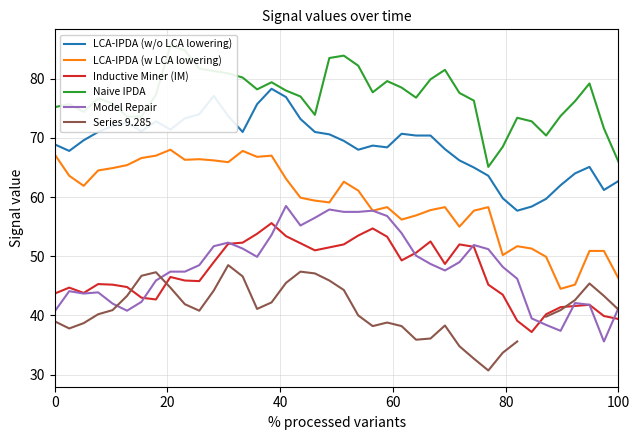

The value of LCA-IPDA (w/o LCA lowering) at 0 is 16.3. True or false?

False